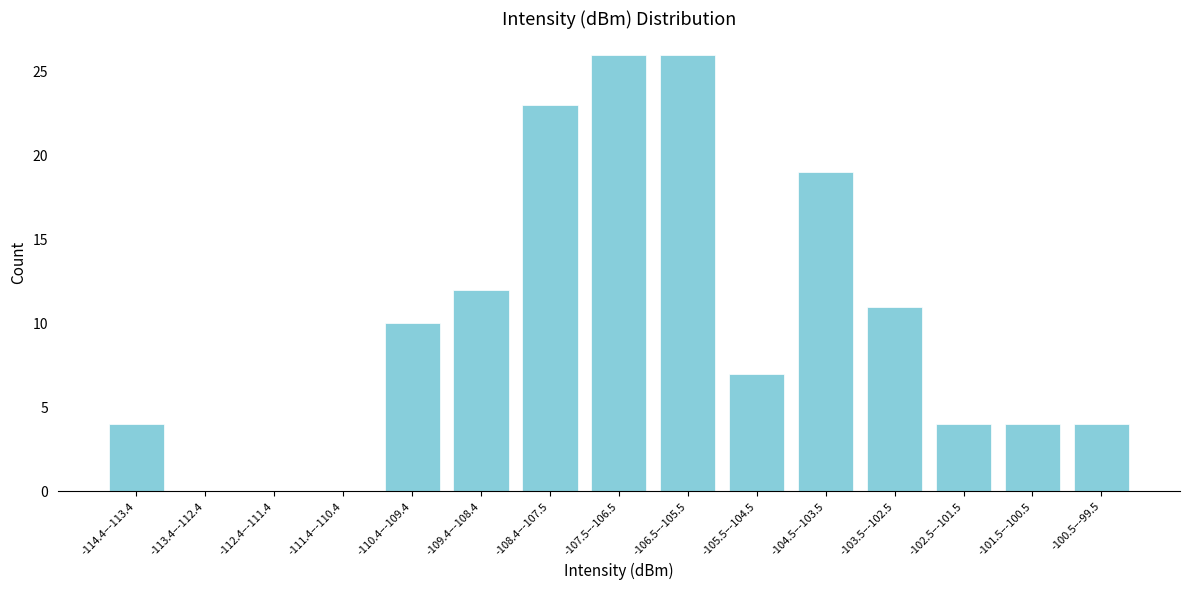

Reading right to left, list all the values displayed in this chart.

-100.5–-99.5=4	-101.5–-100.5=4	-102.5–-101.5=4	-103.5–-102.5=11	-104.5–-103.5=19	-105.5–-104.5=7	-106.5–-105.5=26	-107.5–-106.5=26	-108.4–-107.5=23	-109.4–-108.4=12	-110.4–-109.4=10	-111.4–-110.4=0	-112.4–-111.4=0	-113.4–-112.4=0	-114.4–-113.4=4